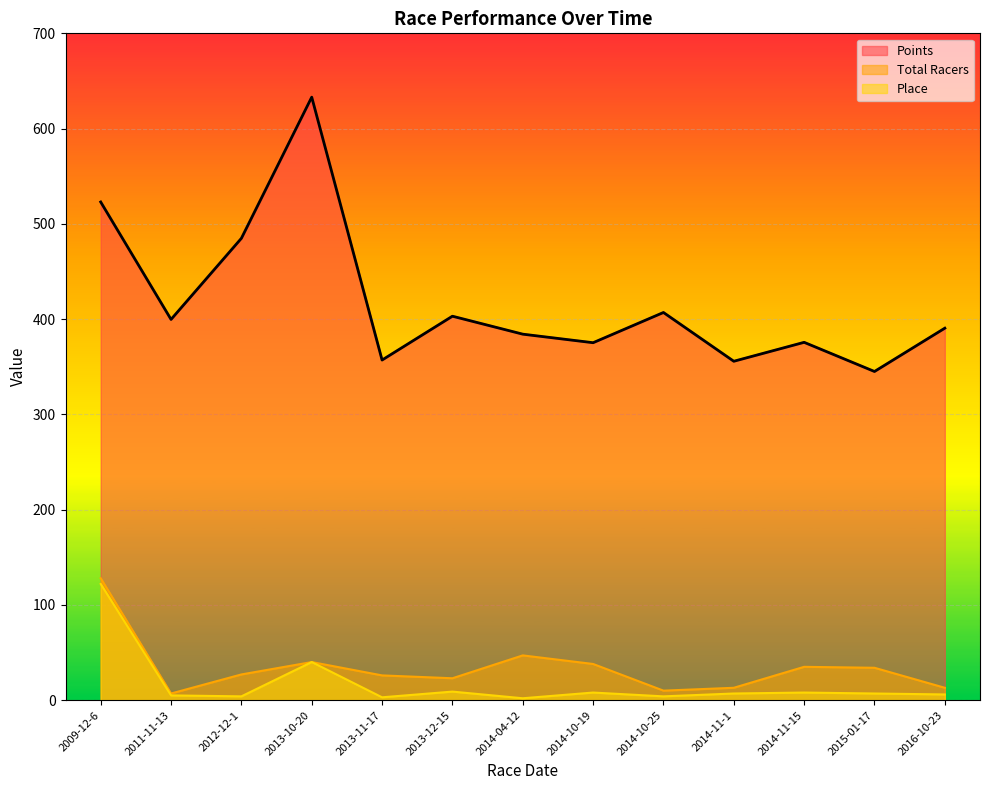

Count the number of categories in the chart.

13